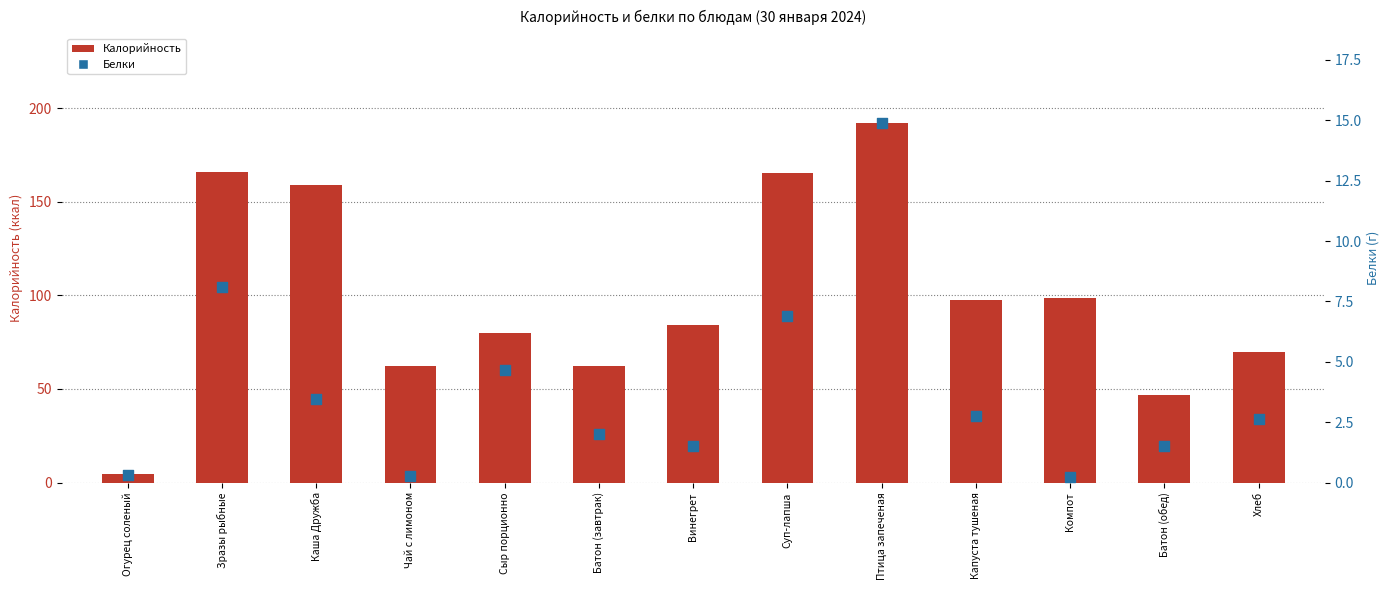

Which series reaches the minimum Y coordinate?

Белки